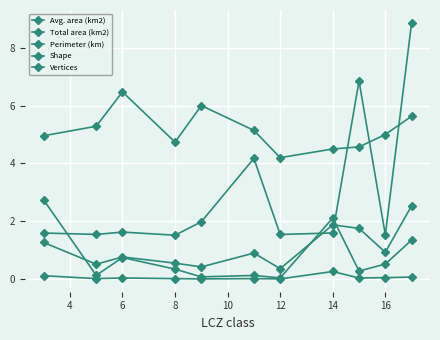

At how many categories does at least one series exceed 8?

1